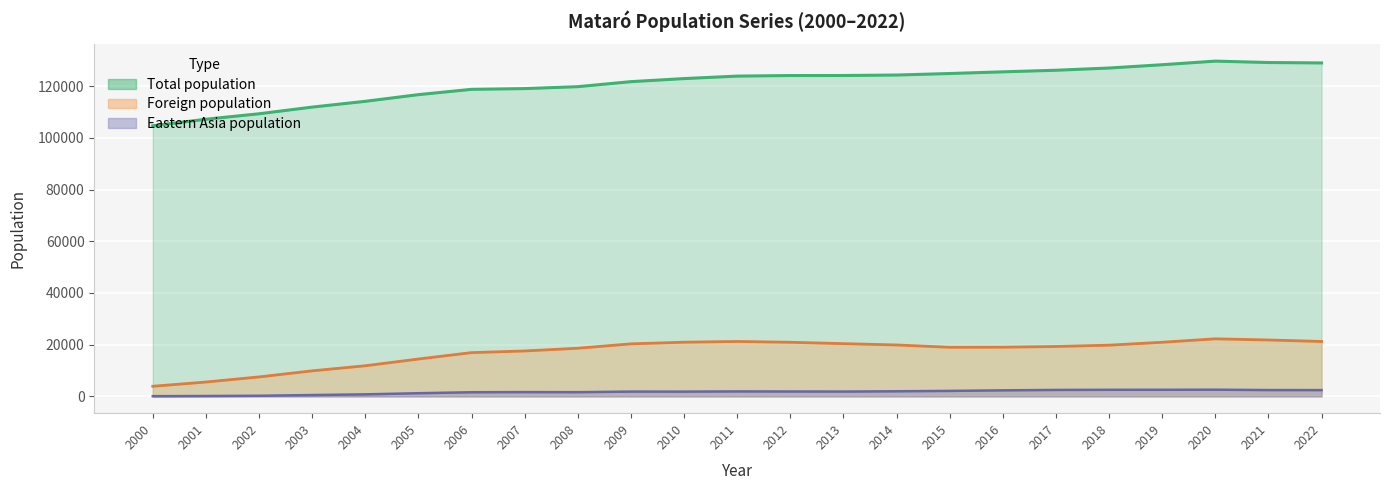

At which label does Total population first exceed 123868?

2012